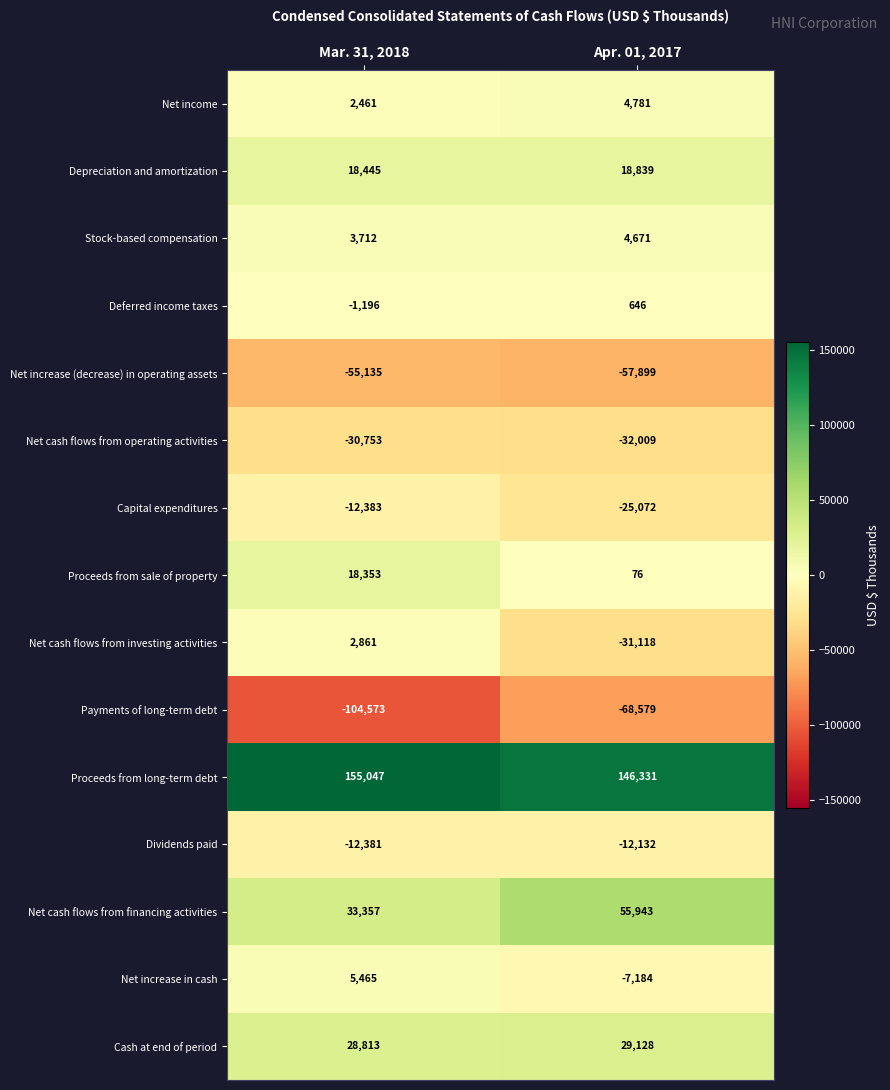

What is the total value across all series at Mar. 31, 2018?

52093